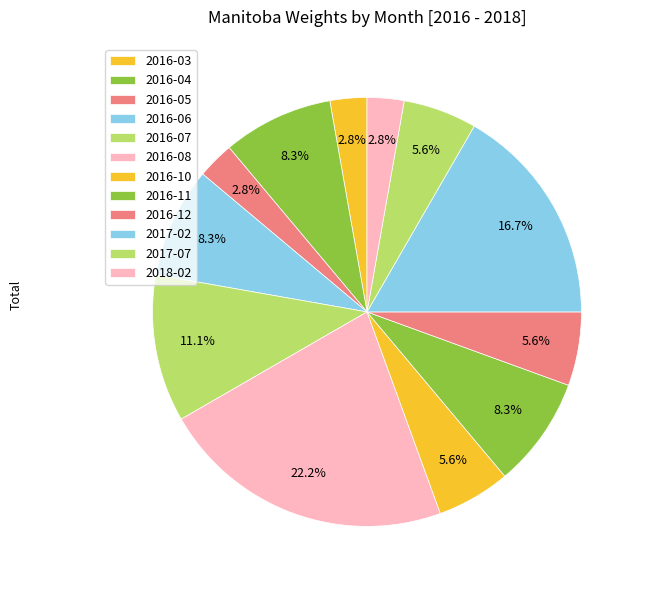

How many segments does this pie chart have?

12